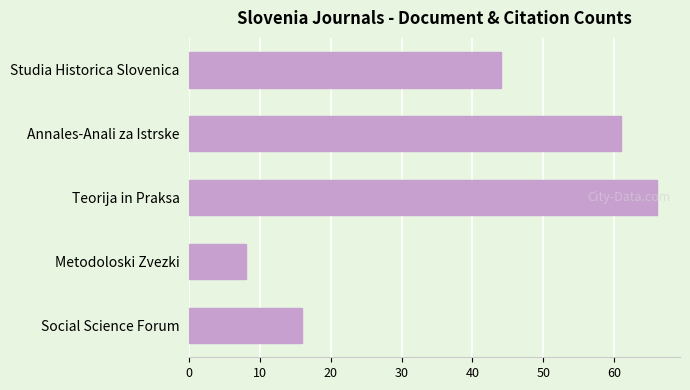

How many data points are less than 44?

2